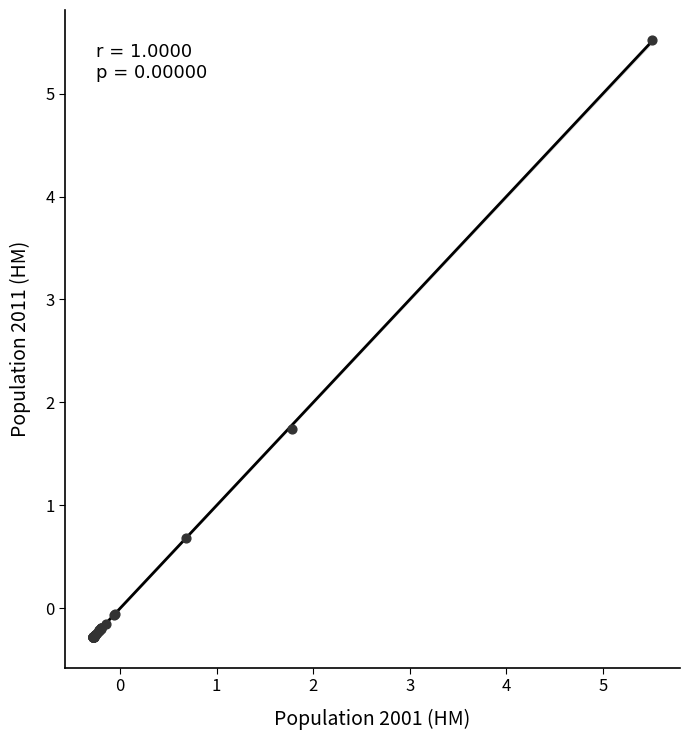

What Y value in the scatter plot is closest to 2?

1.7